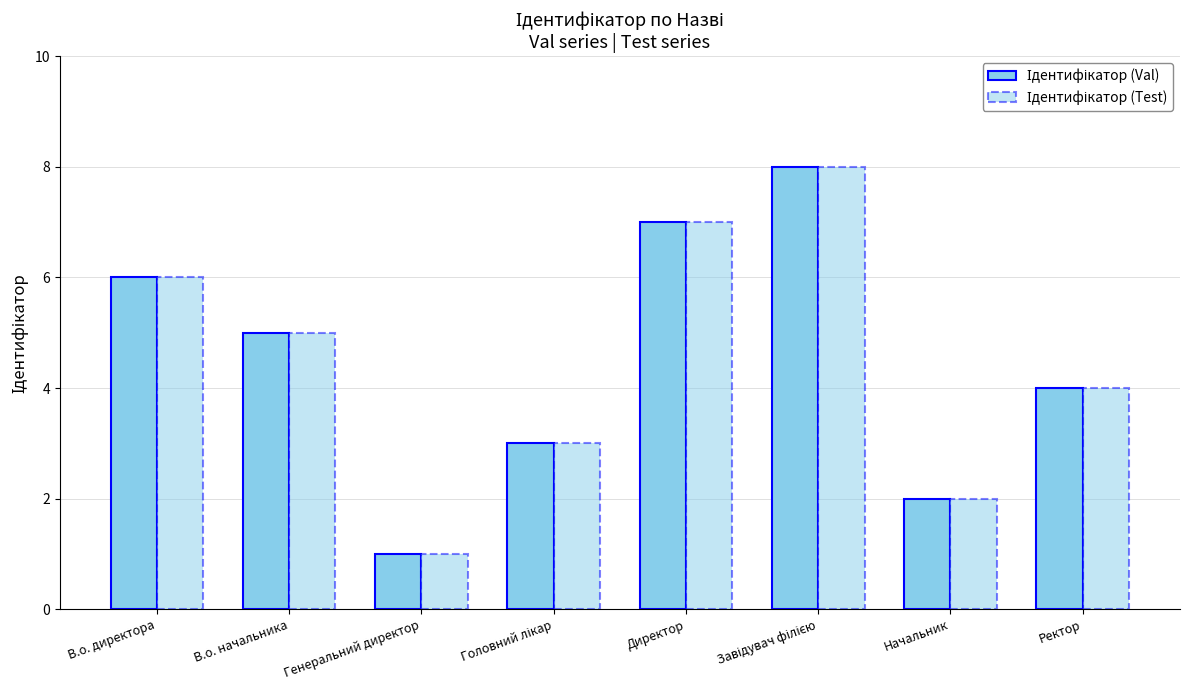

Is it true that Ідентифікатор (Test) equals 2 at Начальник?

True